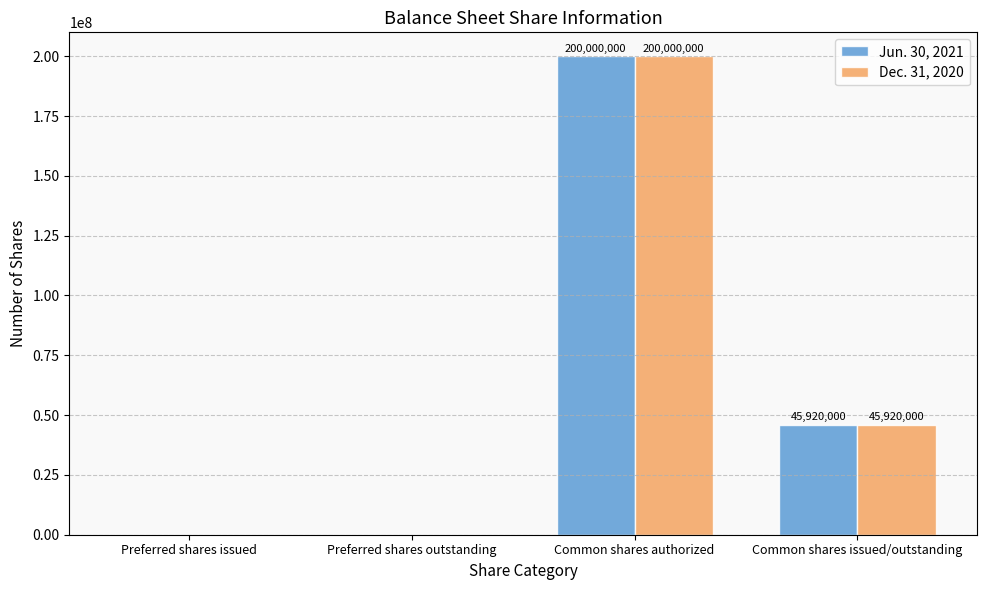

Reading left to right, list all the values displayed in this chart.

Jun. 30, 2021: Preferred shares issued=0	Preferred shares outstanding=0	Common shares authorized=200000000	Common shares issued/outstanding=45920000
Dec. 31, 2020: Preferred shares issued=0	Preferred shares outstanding=0	Common shares authorized=200000000	Common shares issued/outstanding=45920000